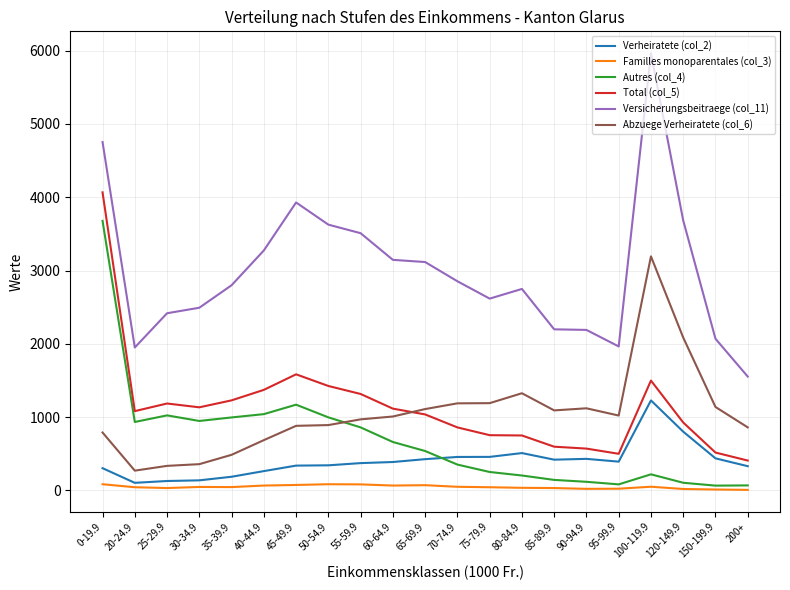

List the series in order of their peak value, highest first.

Versicherungsbeitraege (col_11), Total (col_5), Autres (col_4), Abzuege Verheiratete (col_6), Verheiratete (col_2), Familles monoparentales (col_3)